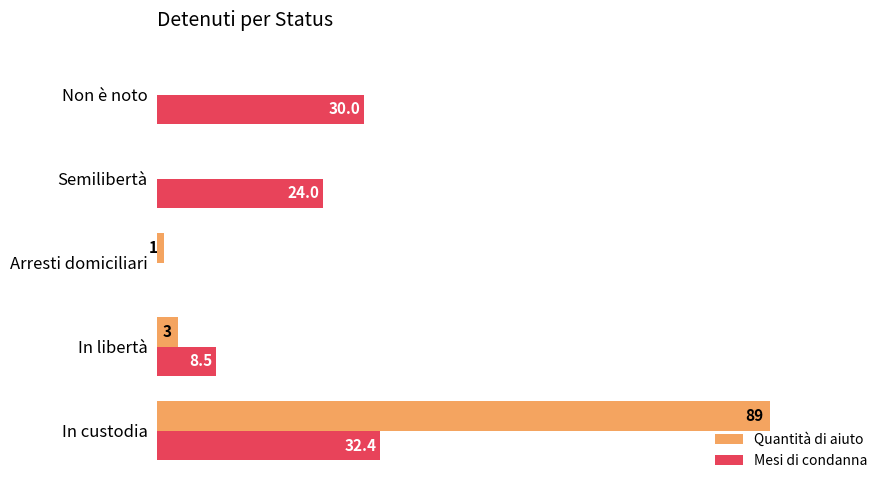

At which category is the sum across all series the highest?

In custodia